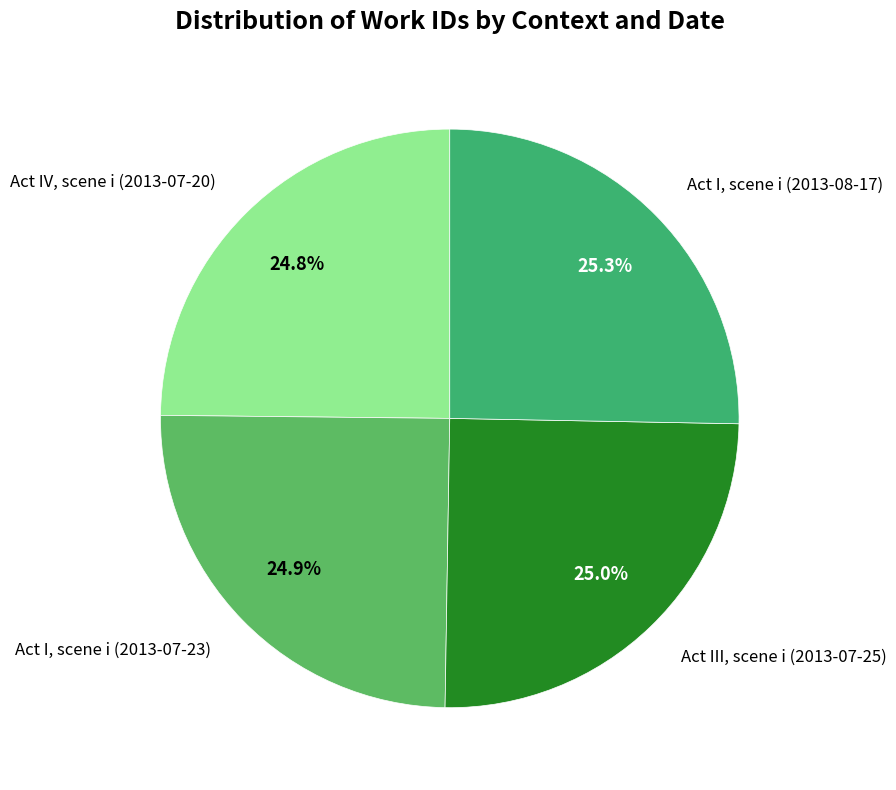

Approximately how many times larger is the value at Act III, scene i (2013-07-25) compared to Act IV, scene i (2013-07-20)?

1.0